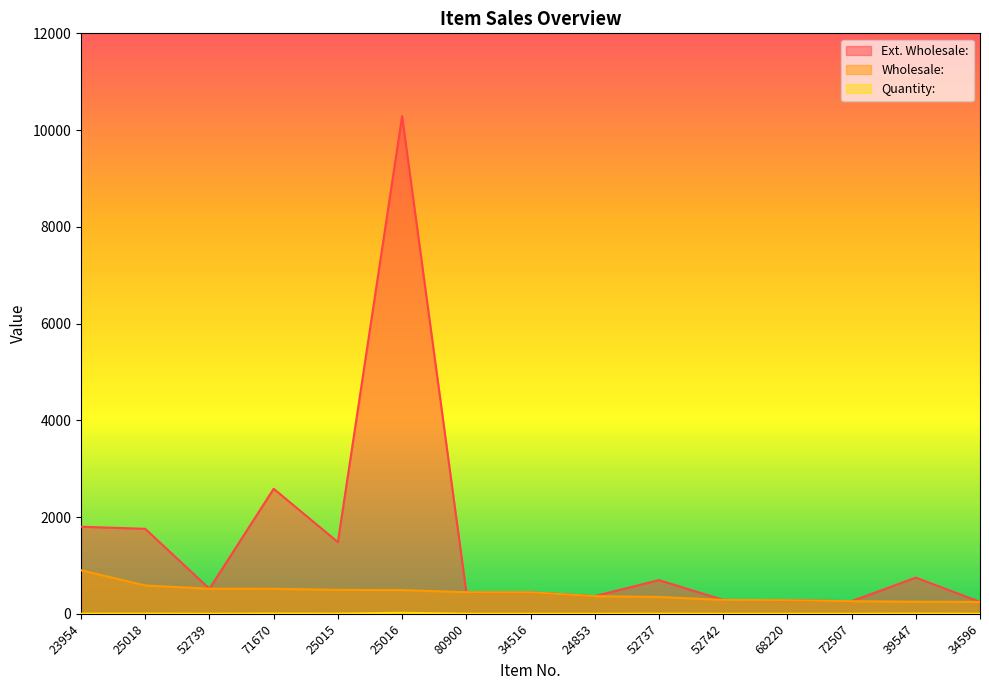

Does the chart have visible grid lines?

No